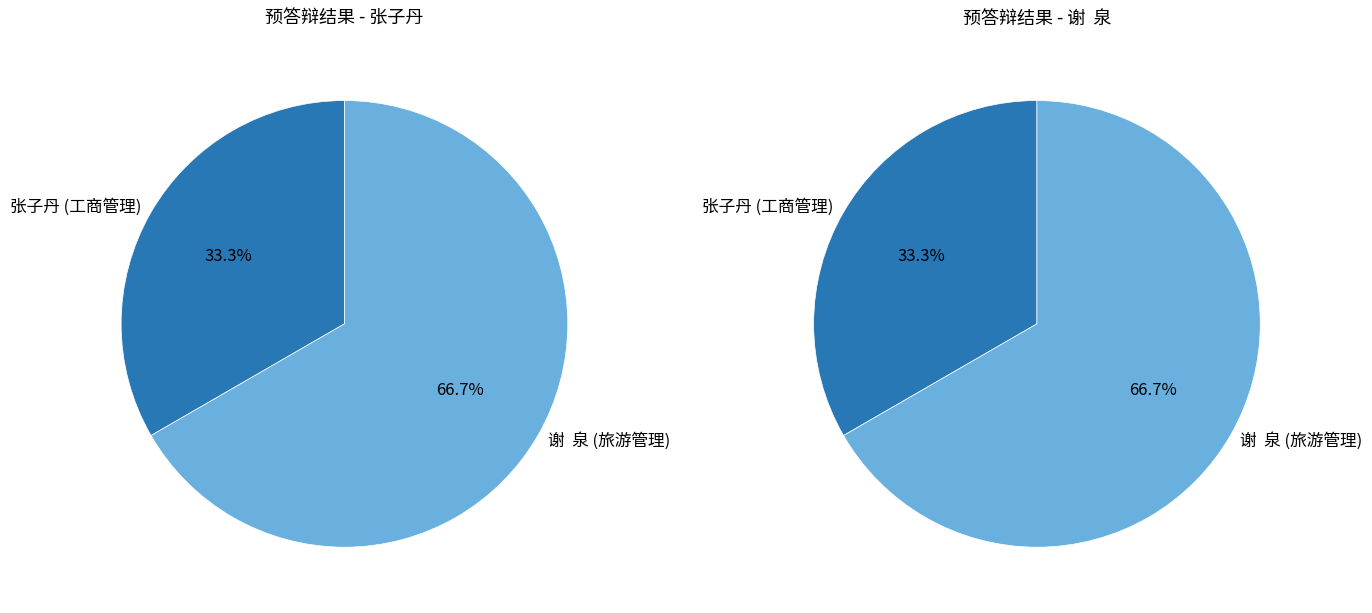

How many segments does this pie chart have?

2